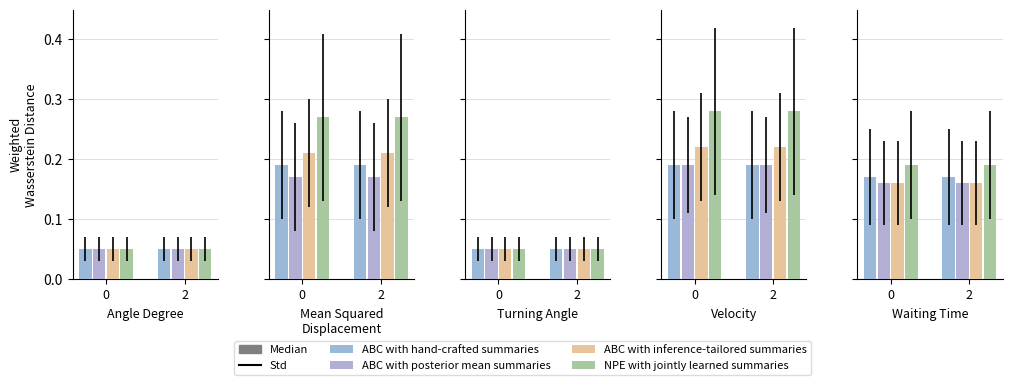

The value of Median at 19 is 0.1. True or false?

False